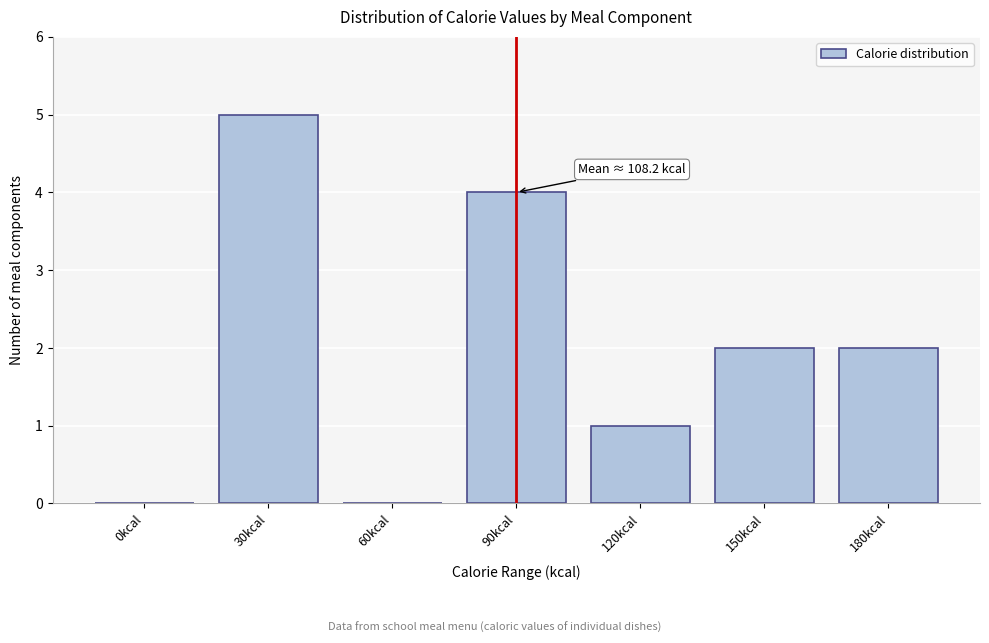

Reading left to right, extract all data points from this chart.

0kcal=0	30kcal=5	60kcal=0	90kcal=4	120kcal=1	150kcal=2	180kcal=2